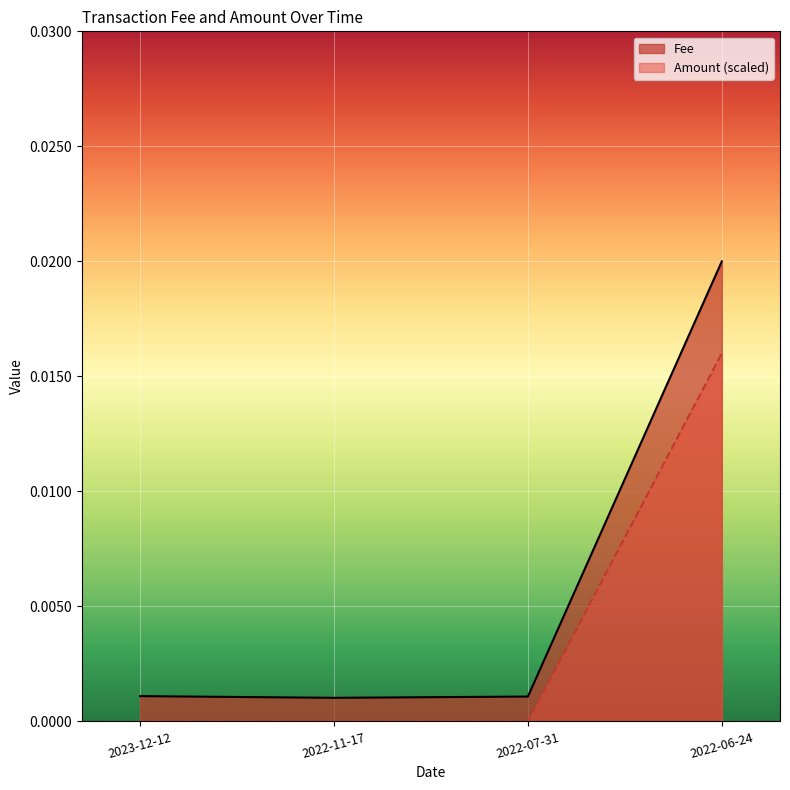

True or false: Amount has more than 1 interior local peaks.

False